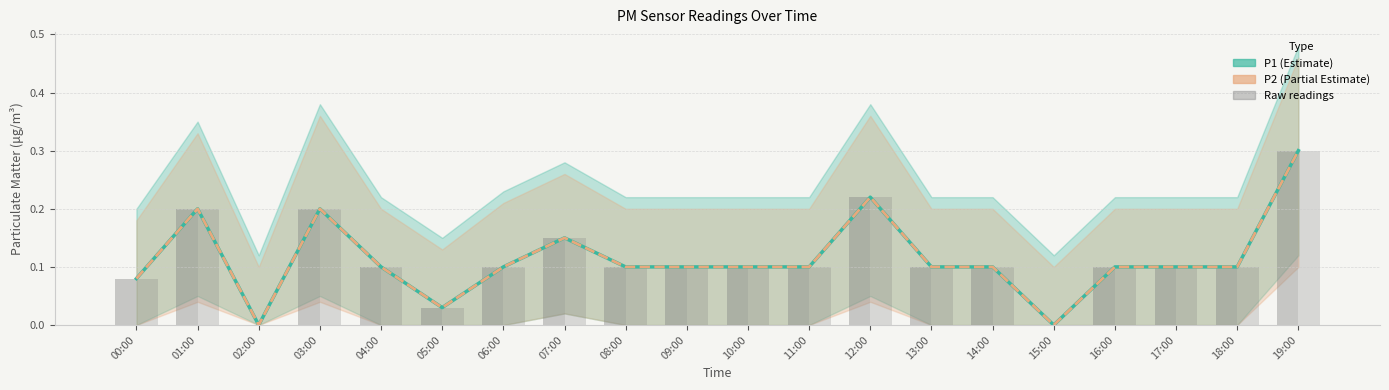

At which label does P2 reach its minimum?

02:00